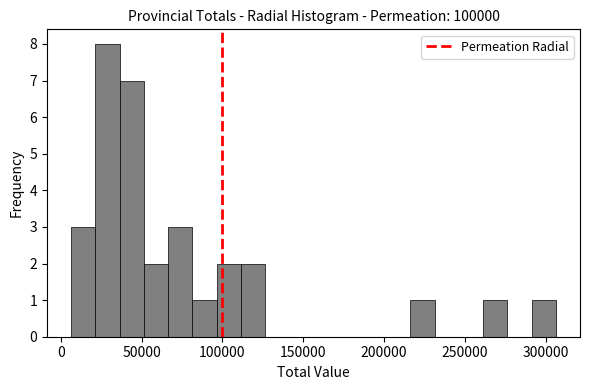

Around what value on the x-axis is the tallest bar? Give the approximate position of its centre, as read against the axis.

30000